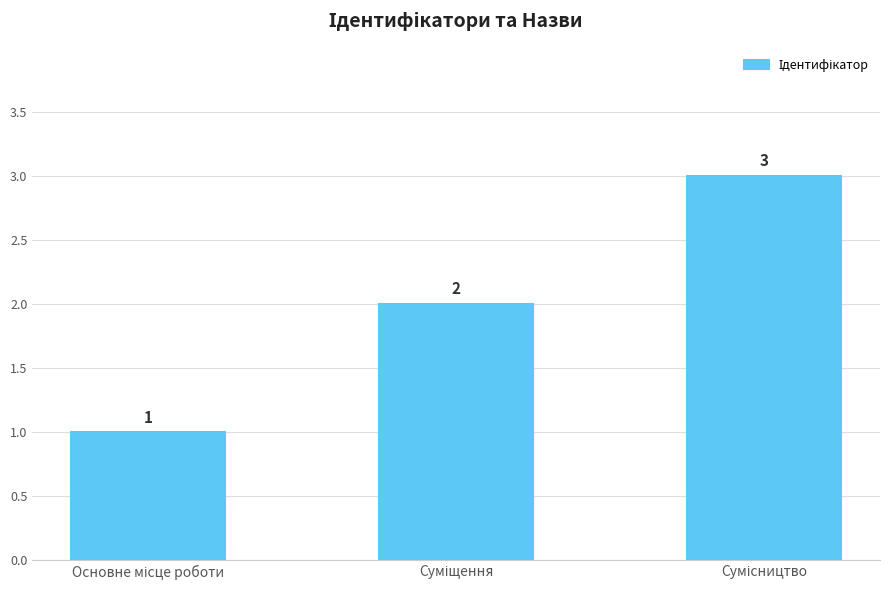

What is the difference between the maximum and minimum values?

2